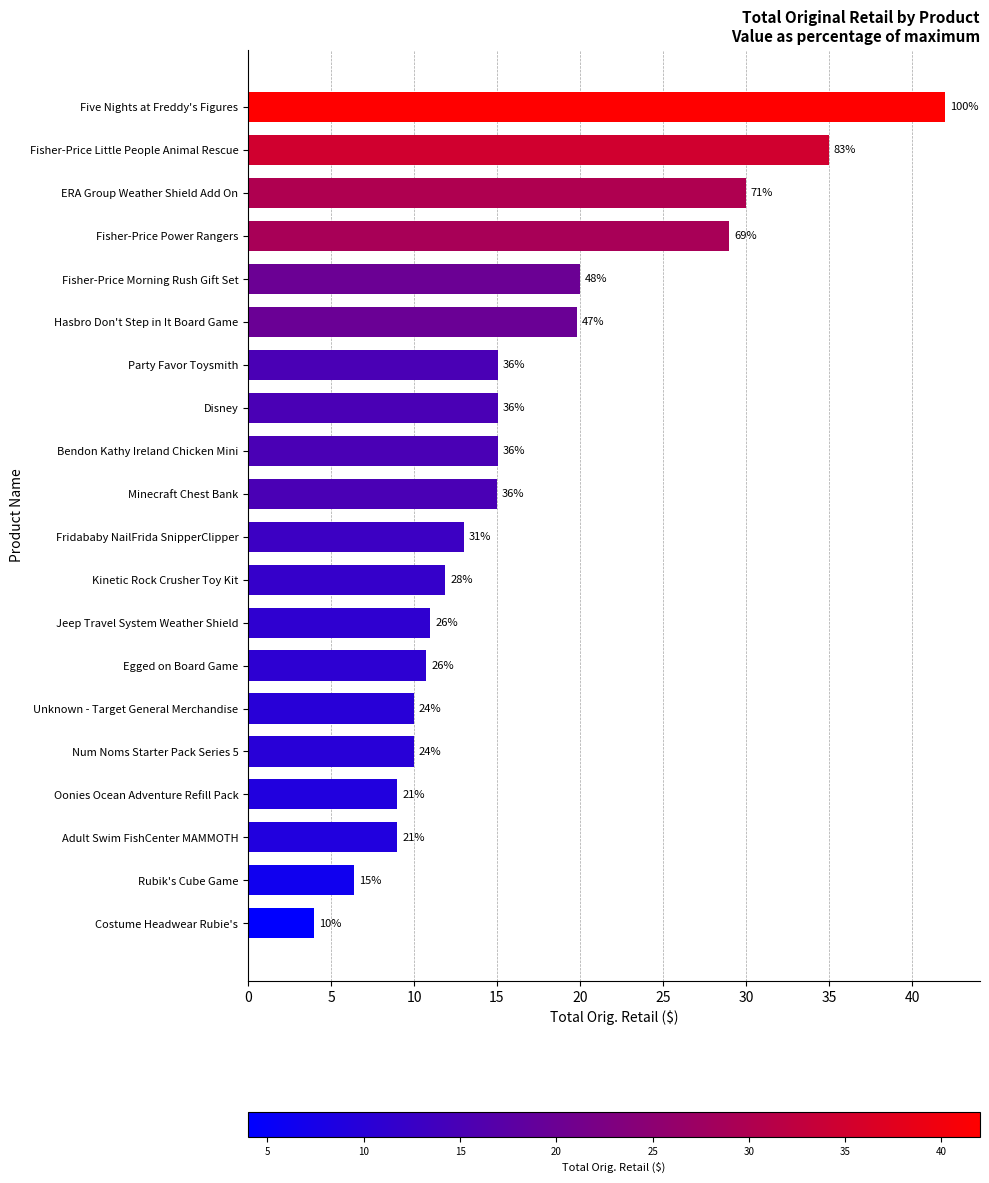

Does the chart contain any negative values?

No